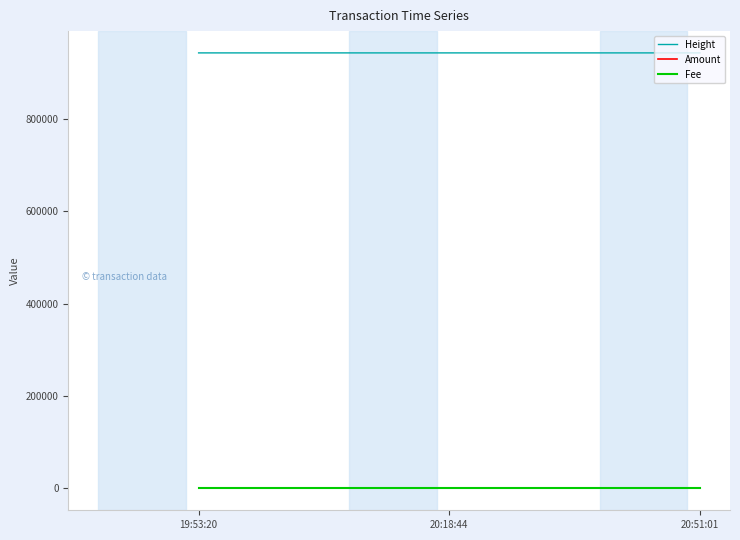

What is the maximum value shown in the chart?

942874.0